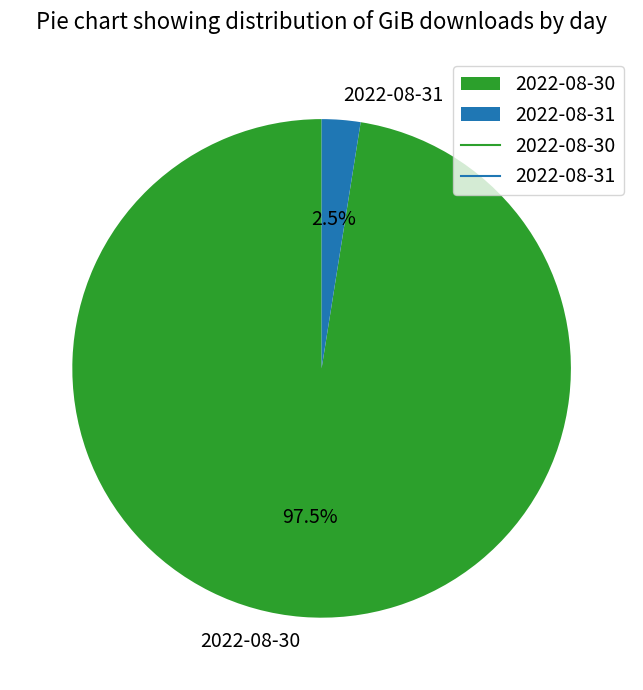

What percentage is NOT represented by 2022-08-31?

97.5%